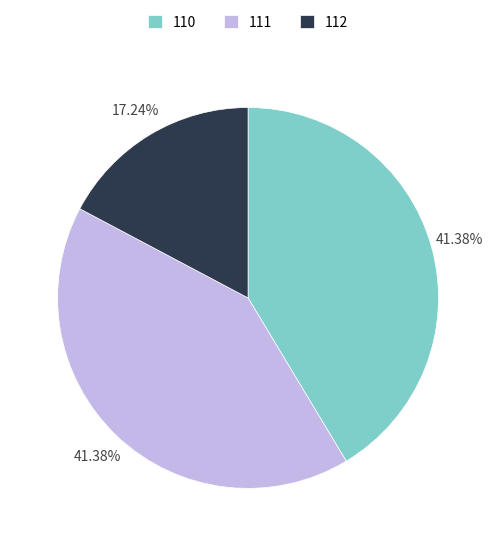

Approximately how many times larger is the value at 112 compared to 111?

0.4